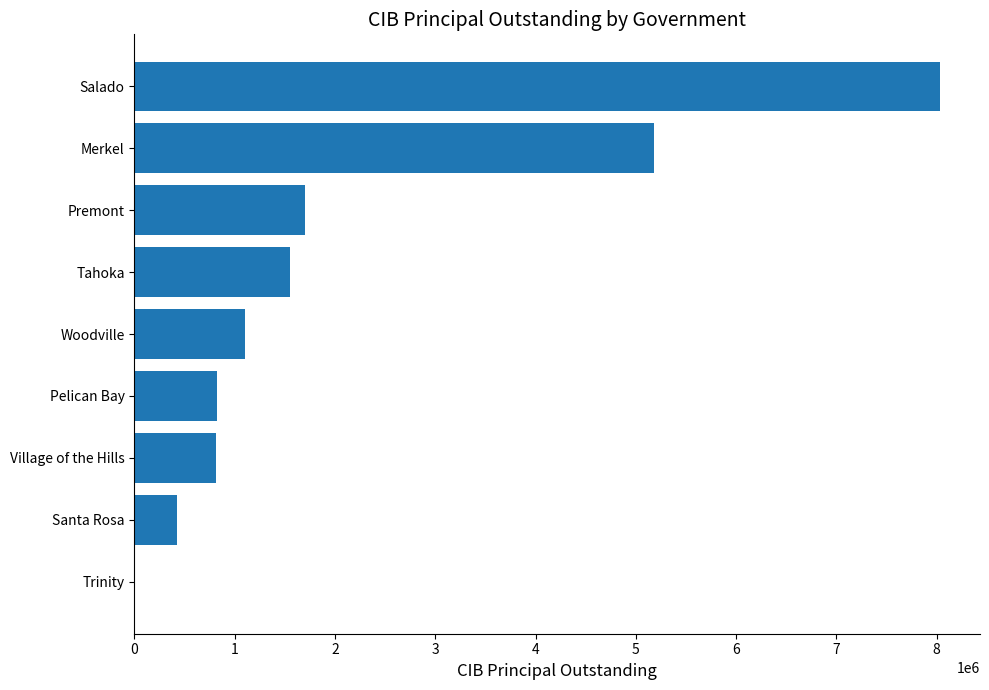

The chart shows a value of 8030000 at Salado. True or false?

True